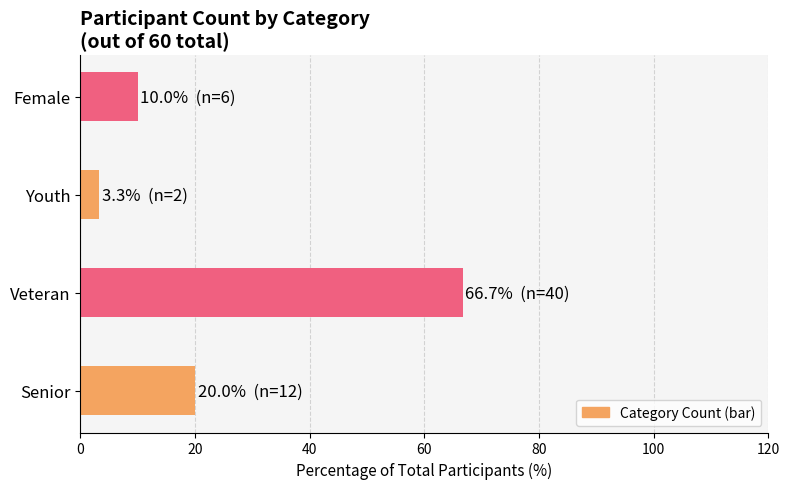

List the labels in order of value, smallest first.

Youth, Female, Senior, Veteran